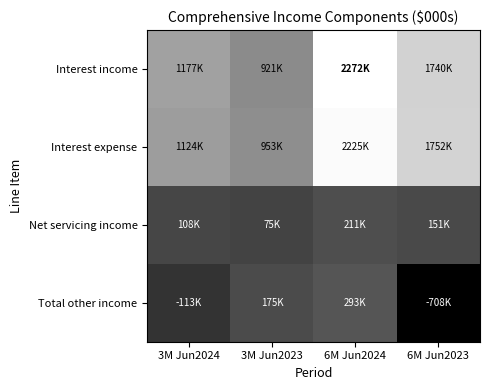

What is the difference between the highest and lowest values at 6M Jun2024?

2061047